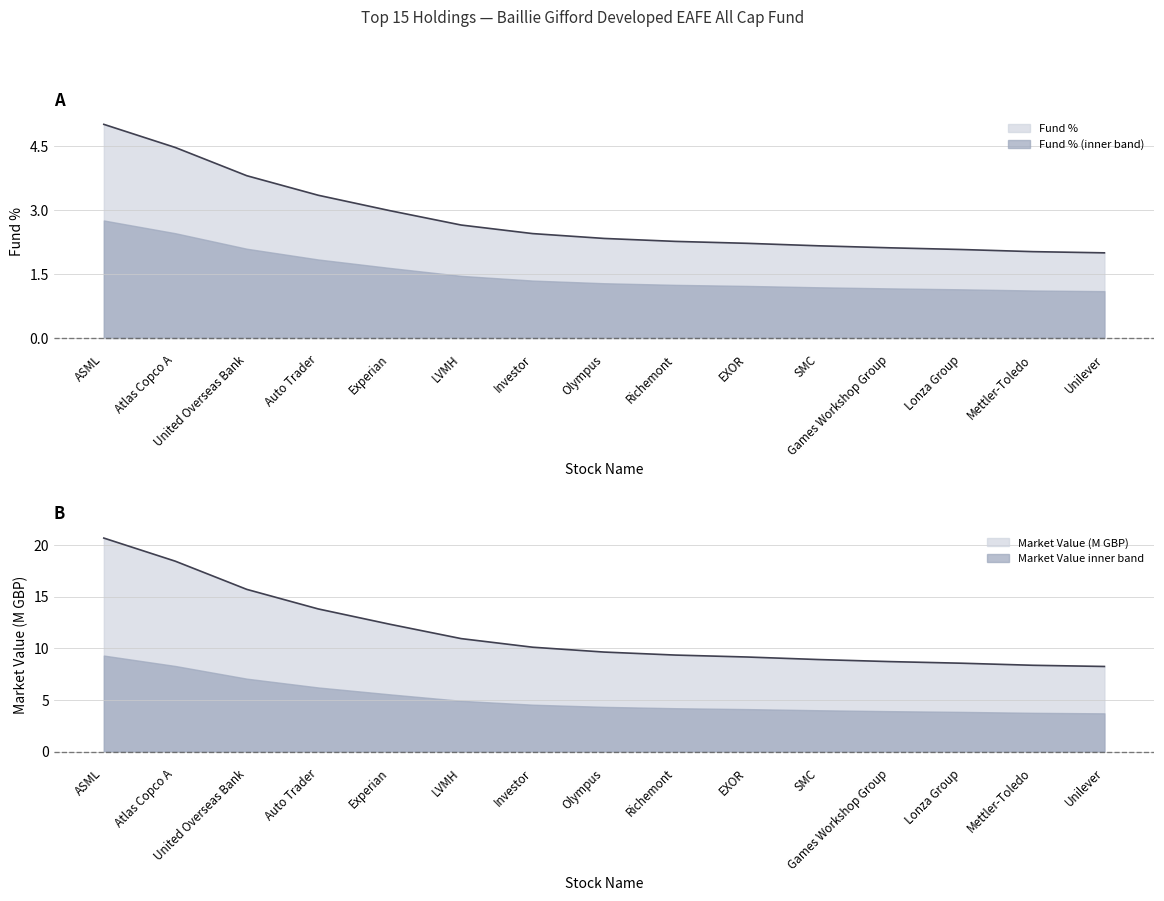

At which label is Fund % closest to 3?

Experian